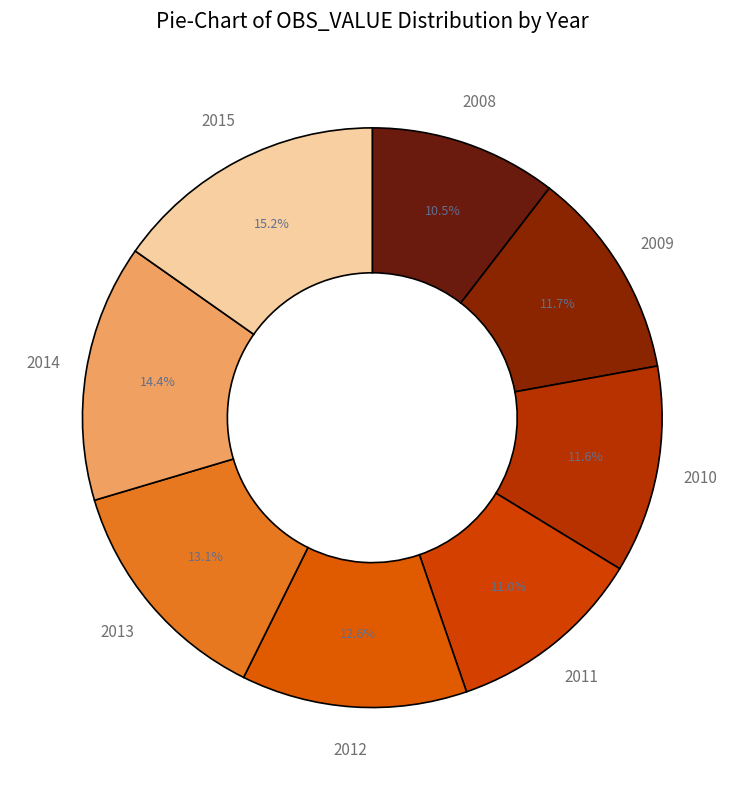

Does any single category account for the majority?

No